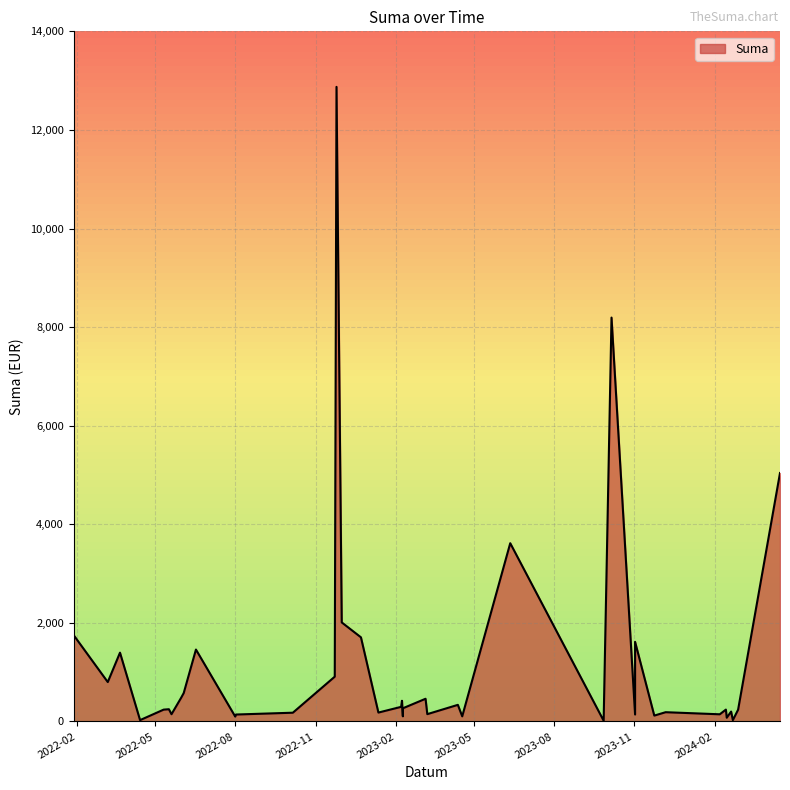

What is the sum of the values at 2024-02-07 and 2023-11-02?

287.8